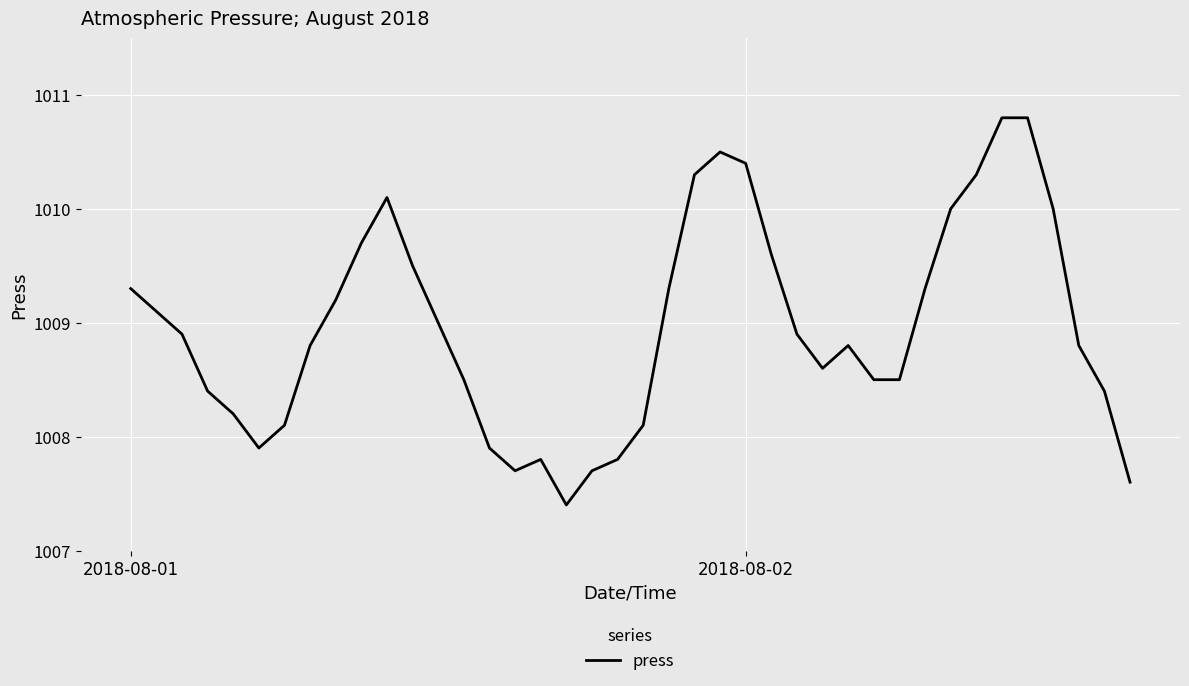

What is the smallest value displayed?

1007.4